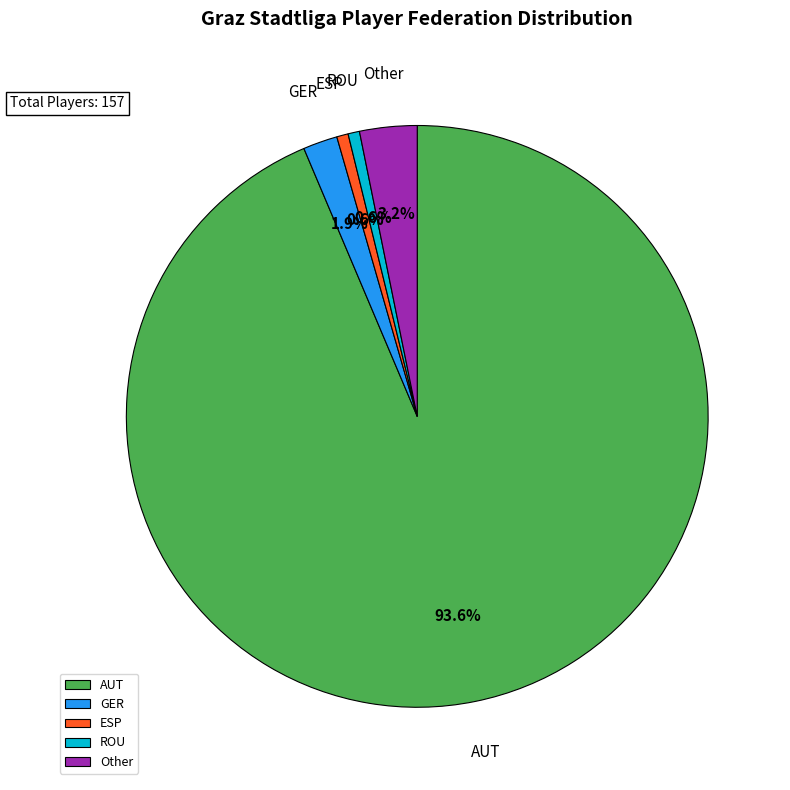

The AUT slice represents 94% of the pie. True or false?

True